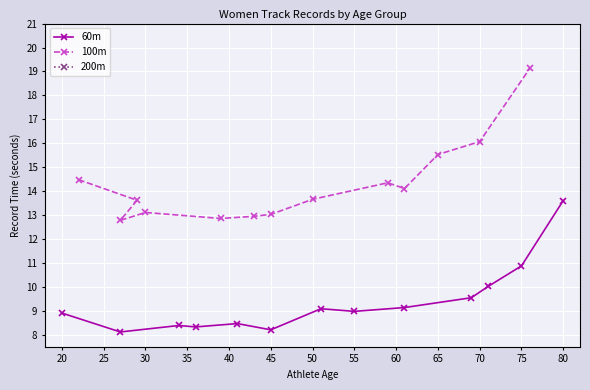

True or false: 60m has a value of 3.5 at 45.

False